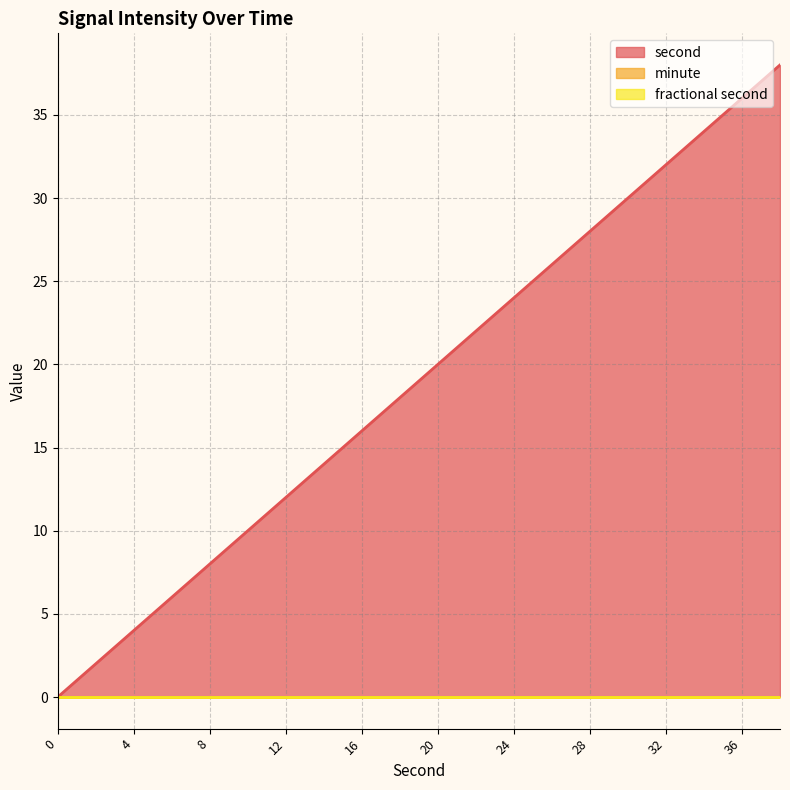

What is the difference between the highest and lowest values at 28?

28